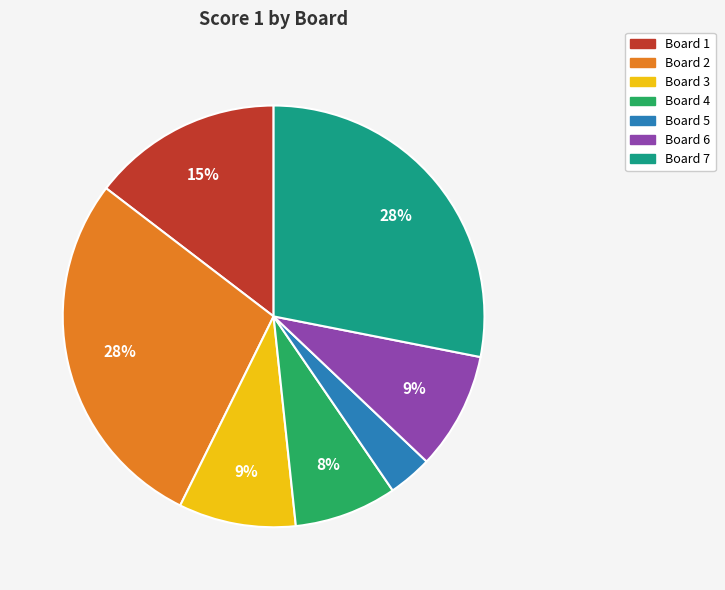

Is there a majority slice in this chart?

No